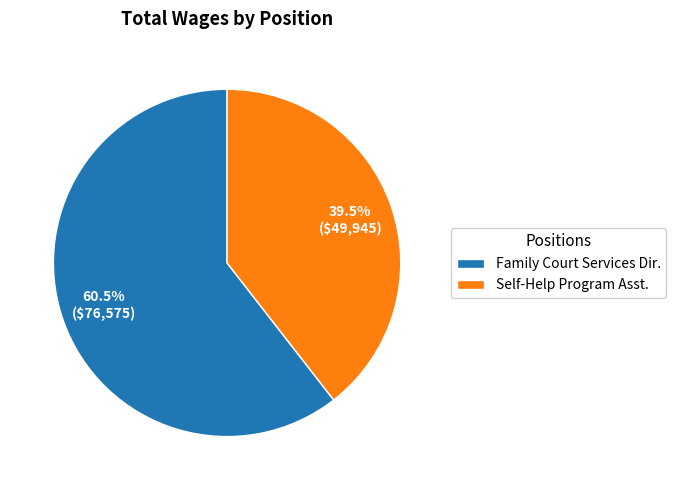

Rank the categories by value from highest to lowest.

Family Court Services Dir., Self-Help Program Asst.